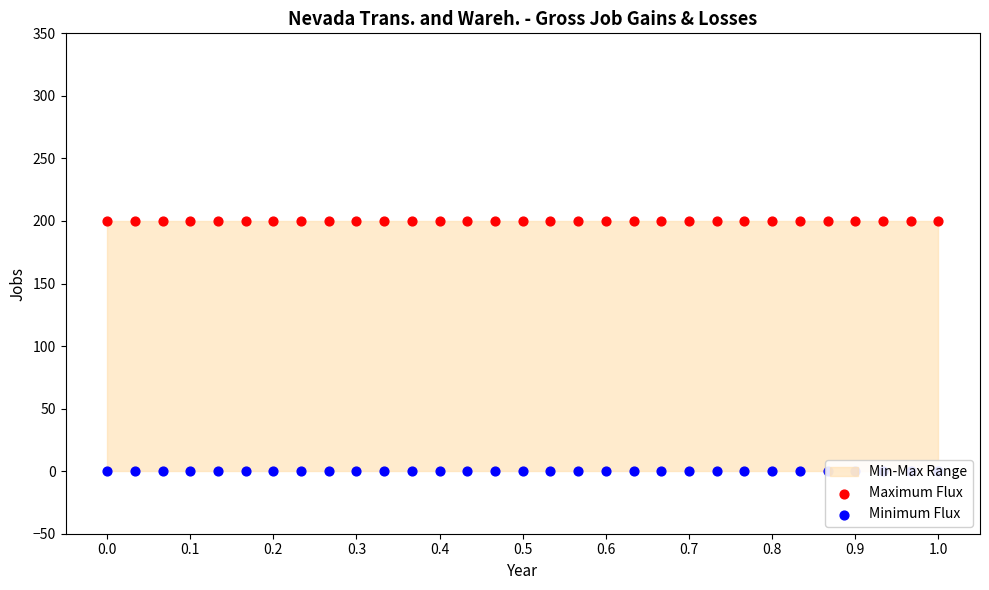

Which series reaches the minimum Y coordinate?

Minimum Flux